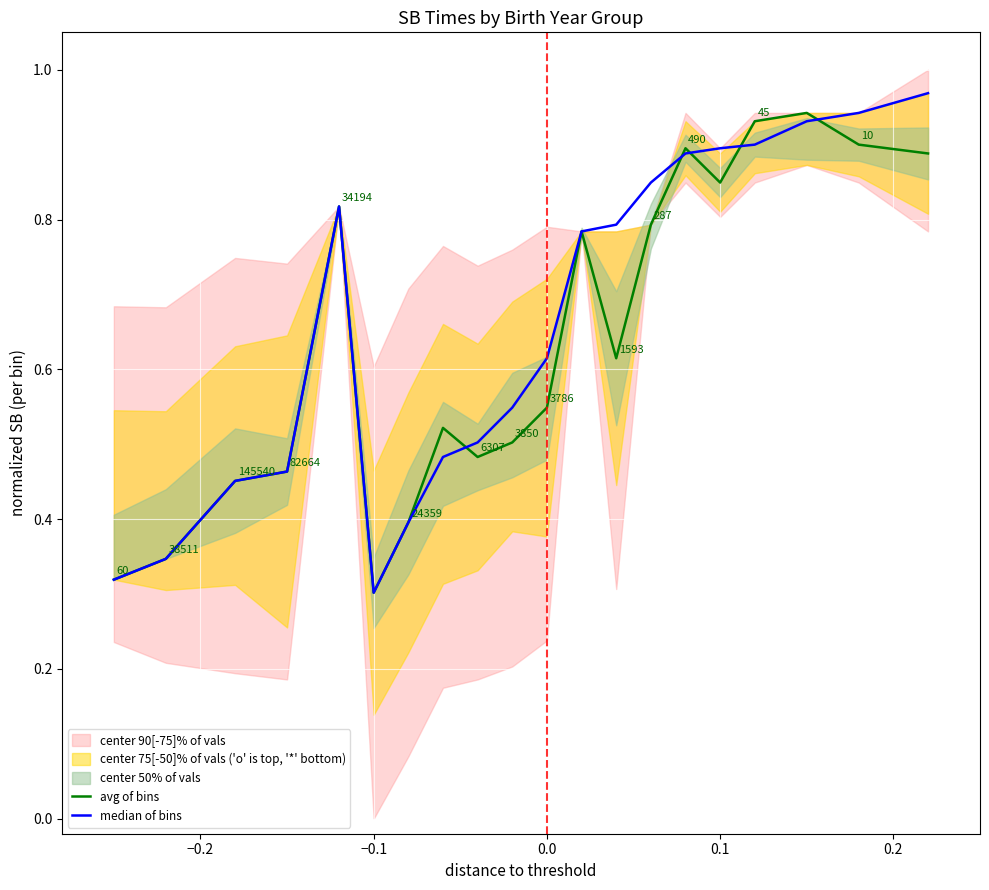

What is the total value across all series at 0.0?

1.2